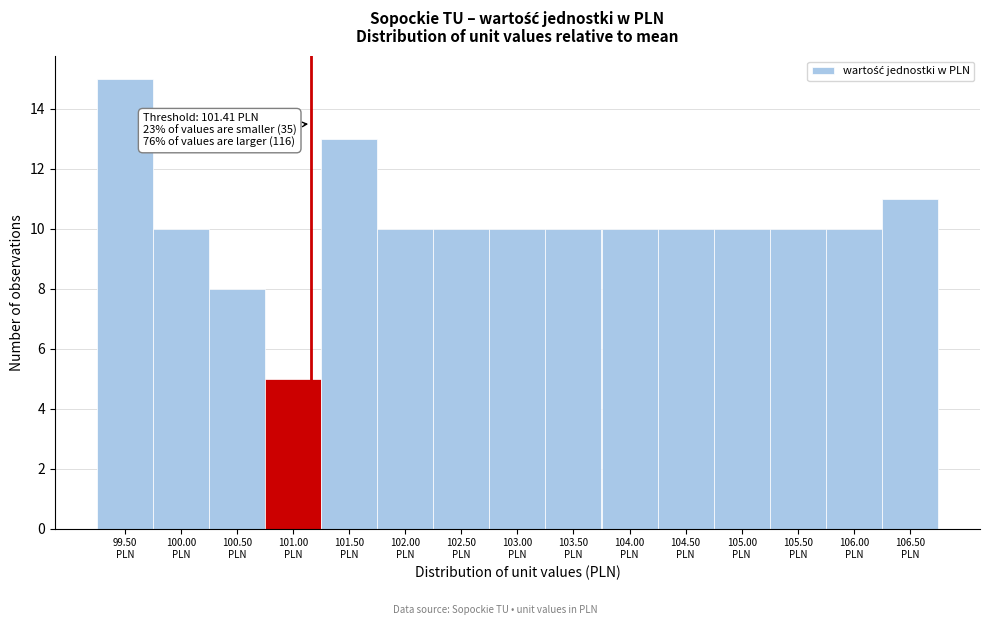

Reading left to right, transcribe all the data shown in this chart.

15	10	8	5	13	10	10	10	10	10	10	10	10	10	11